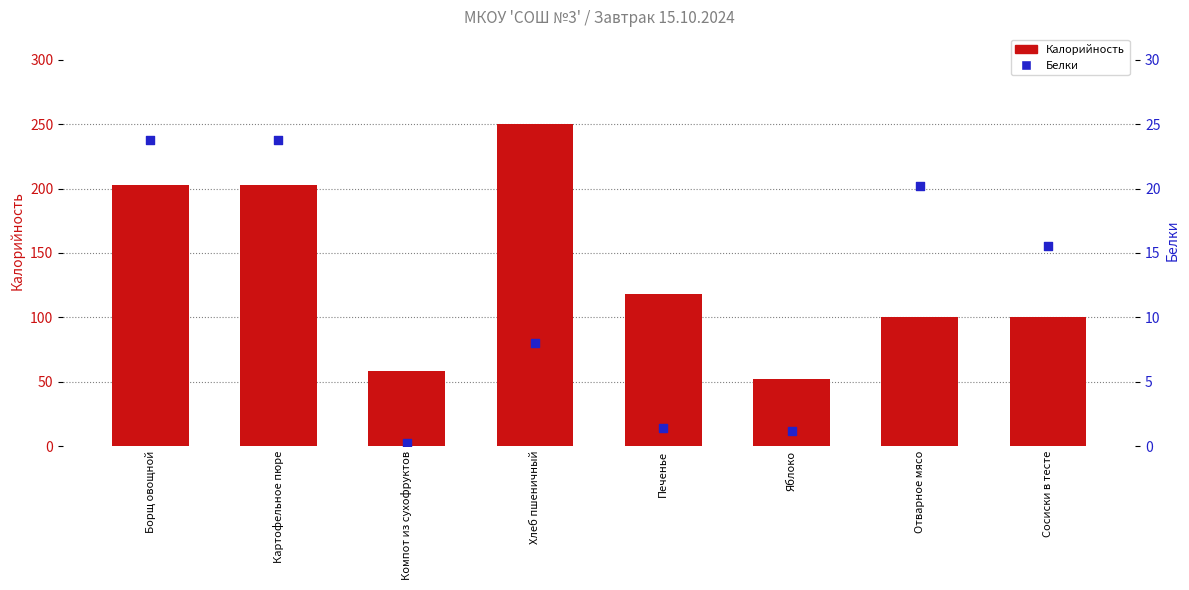

Which series contains the lowest Y value?

Белки